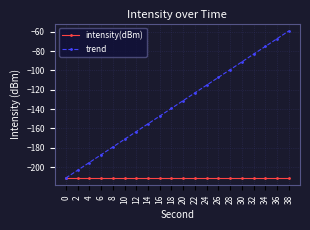

Rank the series by their maximum value, from highest to lowest.

trend, intensity(dBm)